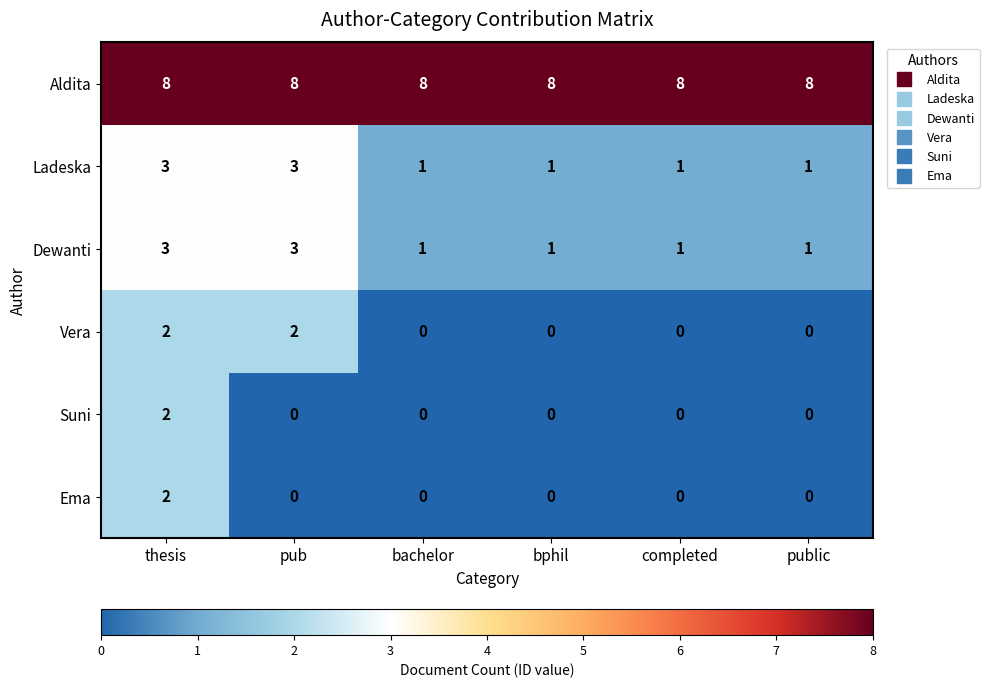

What is the sum of all Dewanti values?

10